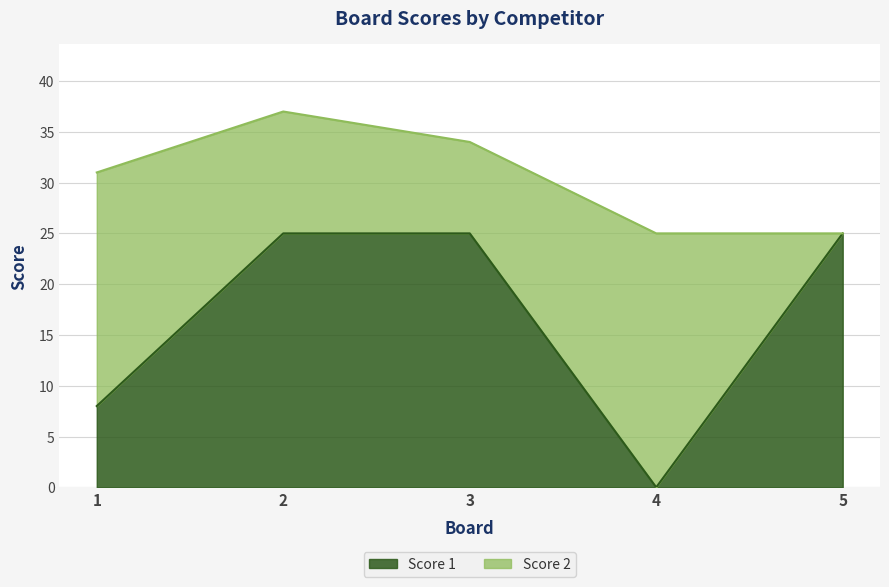

How many categories are shown in the chart?

5